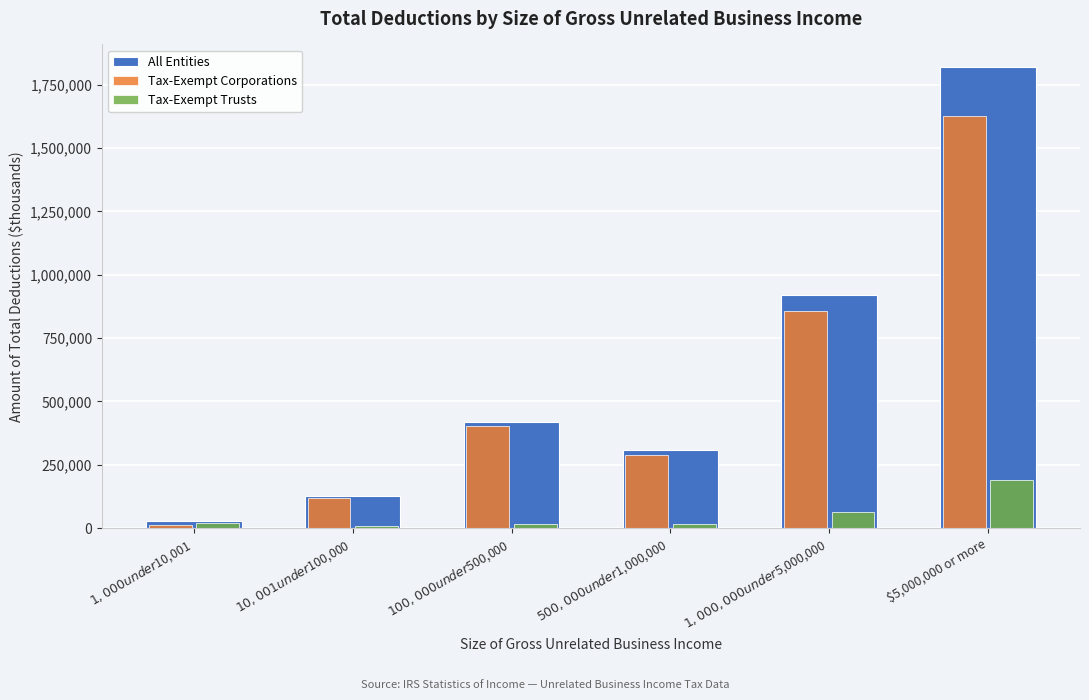

The value of Tax-Exempt Corporations at $5,000,000 or more is 918203. True or false?

False